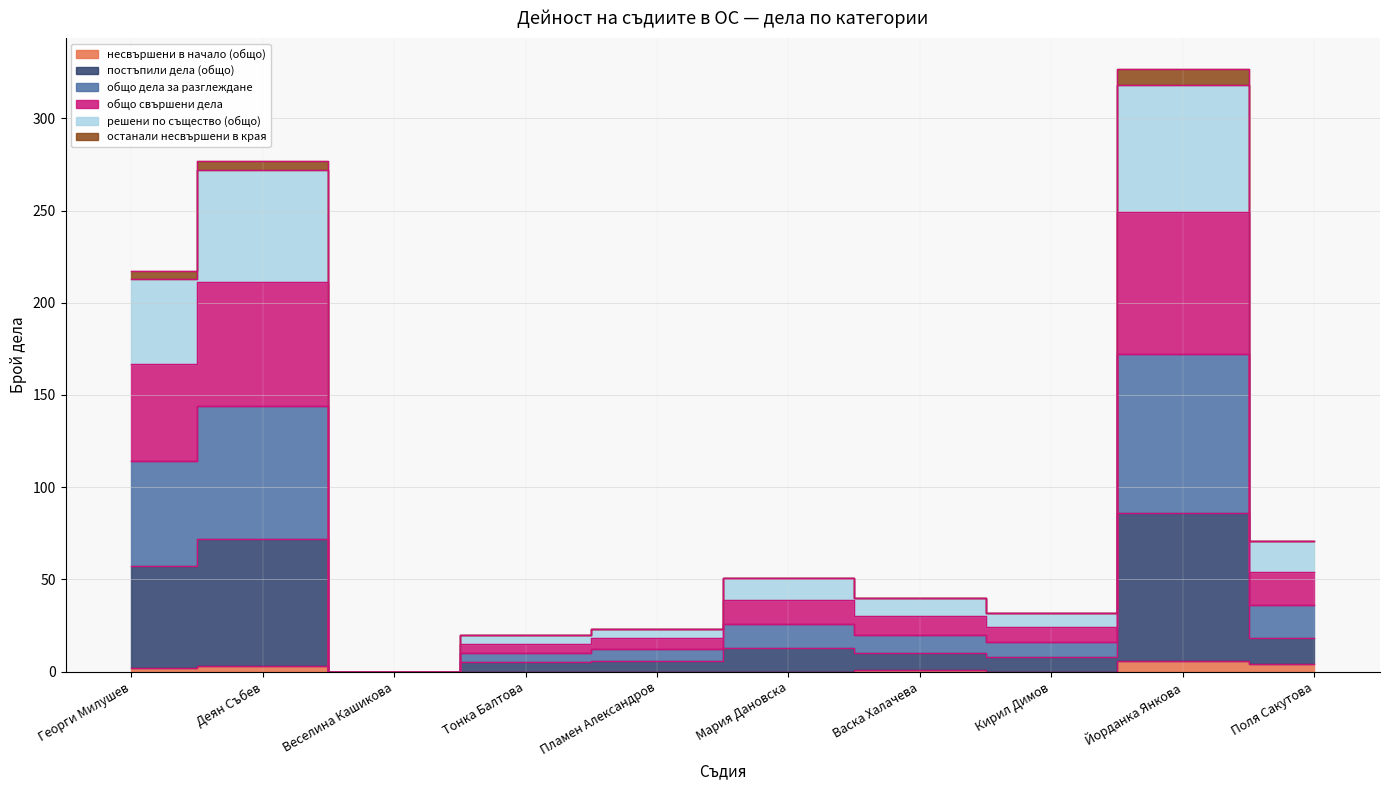

The value of постъпили дела (общо) at Веселина Кашикова is 0. True or false?

True